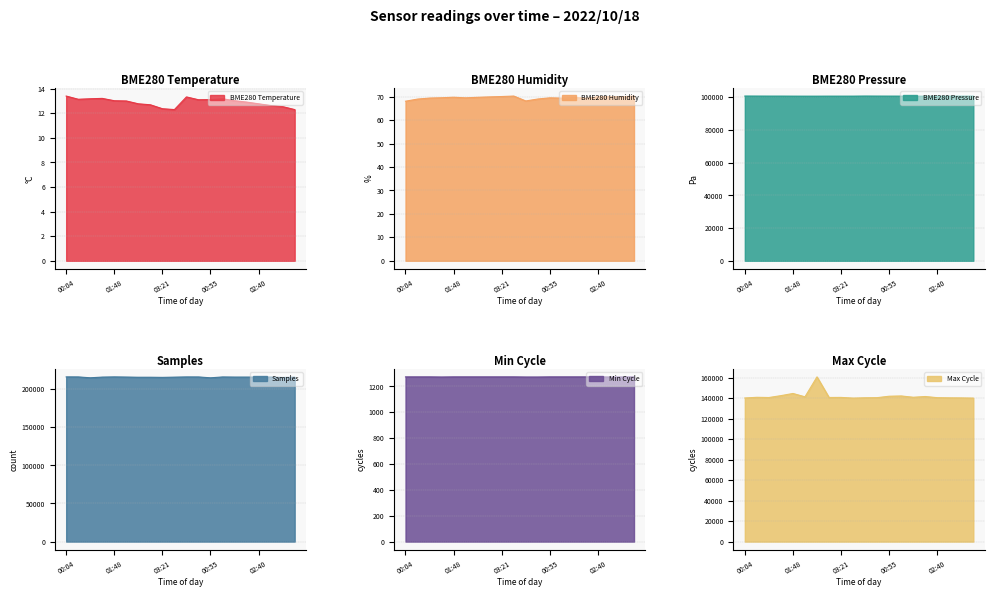

True or false: Samples and Min_cycle intersect in this chart.

False